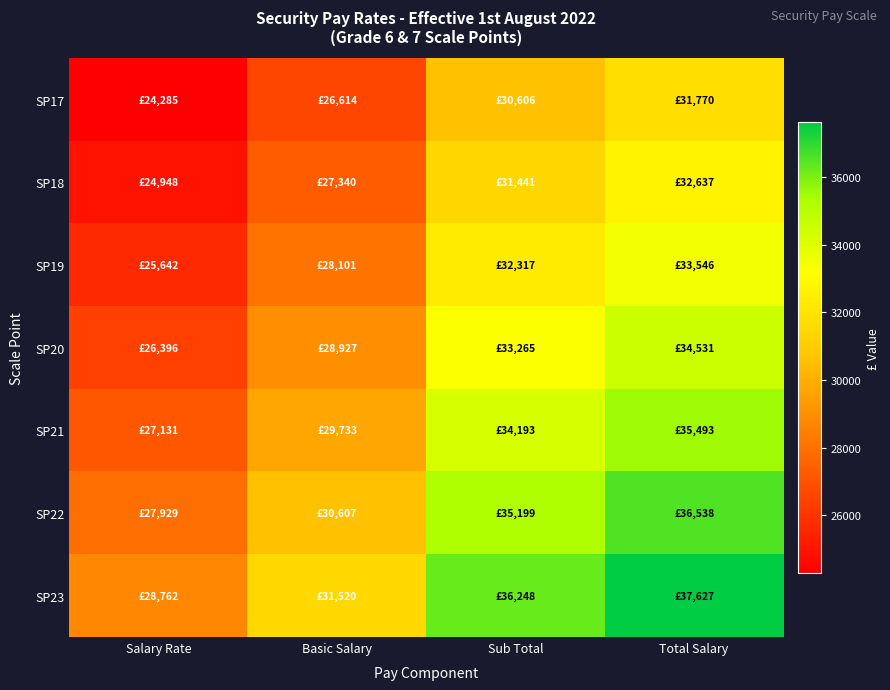

Which series has the largest total across all categories?

SP23